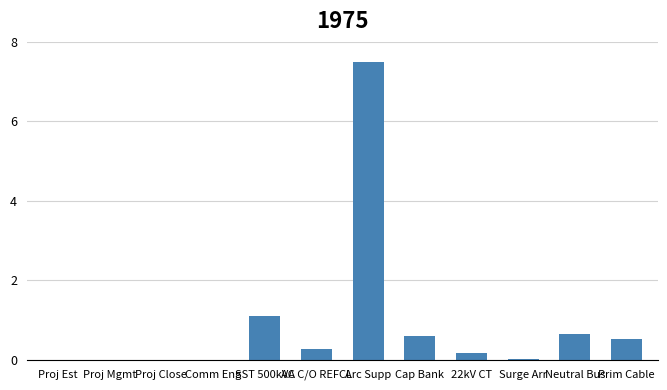

The value at Cap Bank is 0.9. True or false?

False